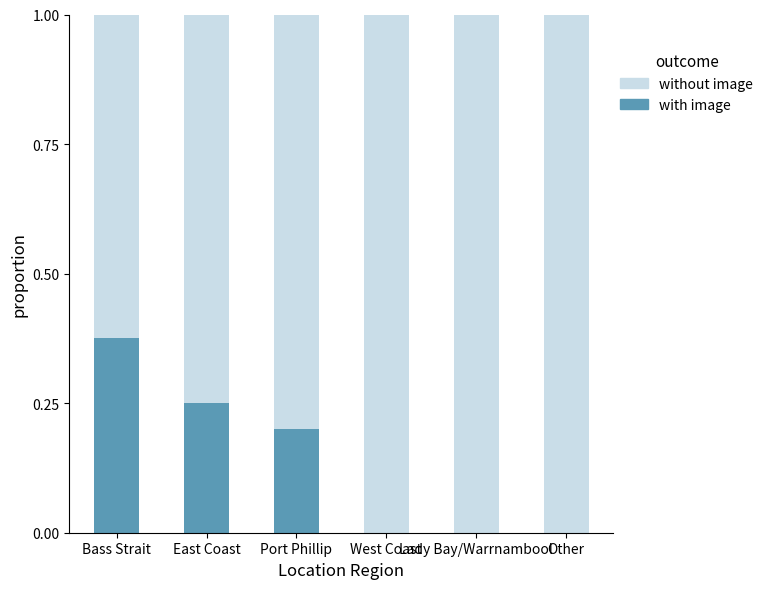

Are the bars horizontal?

No